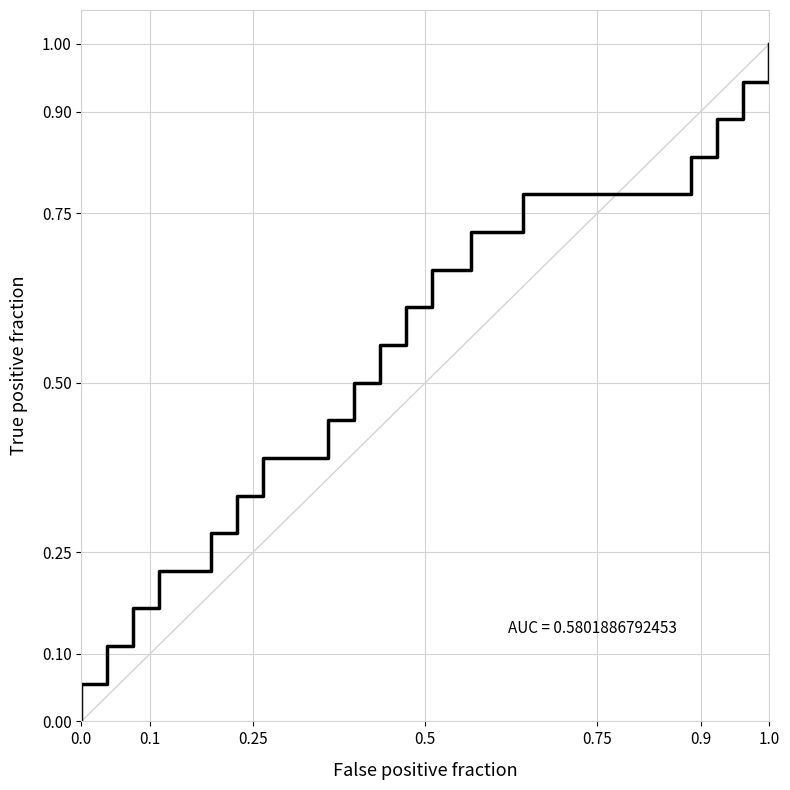

How many lines are shown in the chart?

1